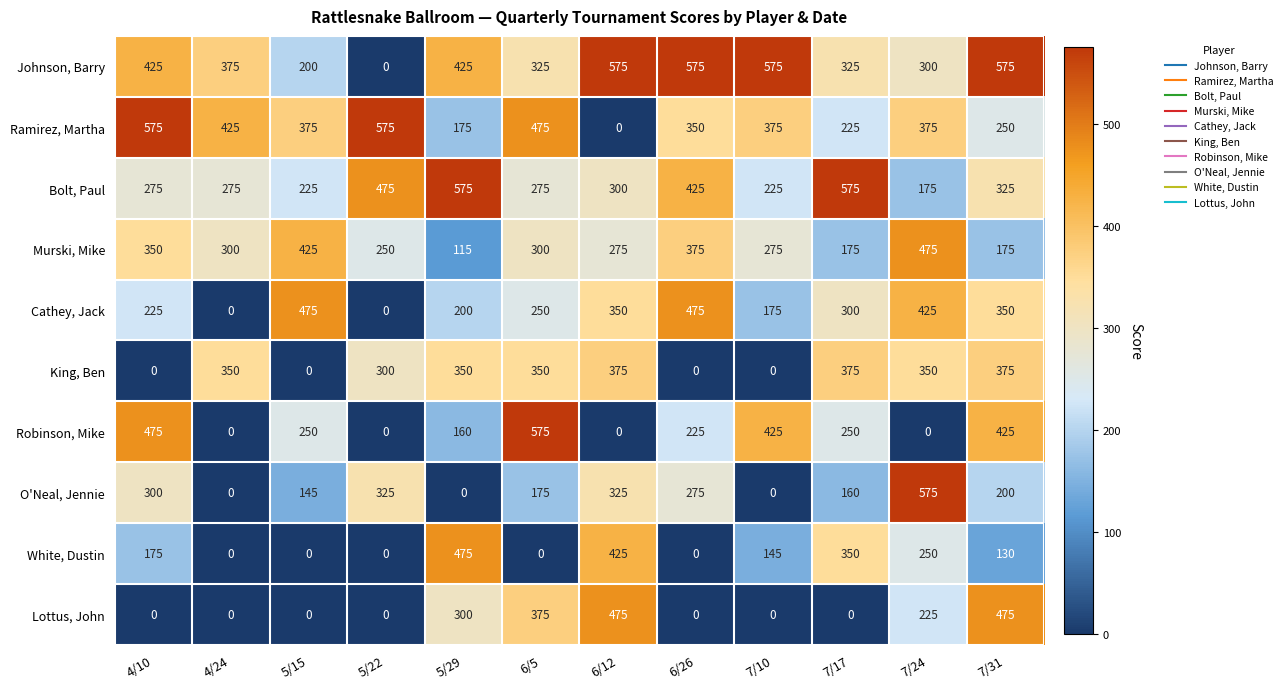

Which series has the largest total across all categories?

Johnson, Barry